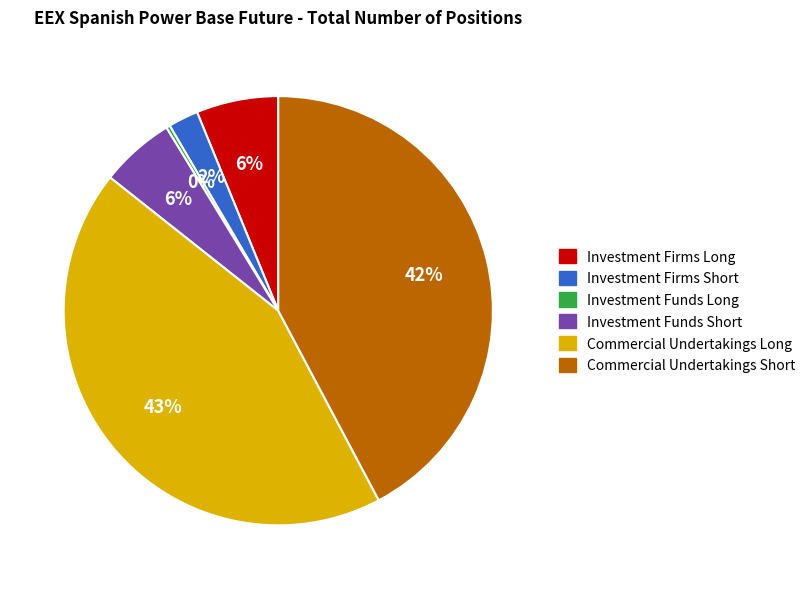

To the nearest percent, what is the difference between the Commercial Undertakings Long and Investment Funds Long slice percentages?

43%